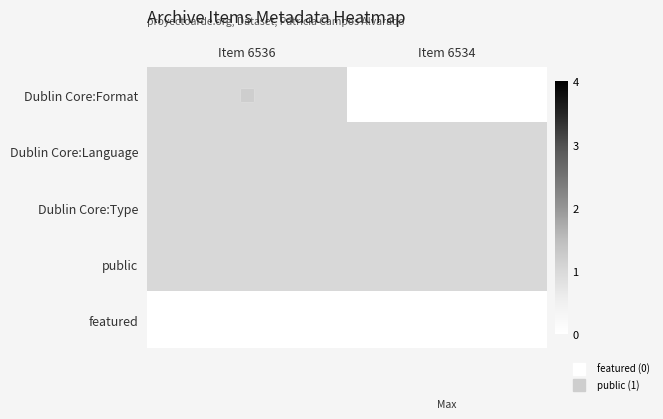

Which category has the lowest value across all series?

Item 6534